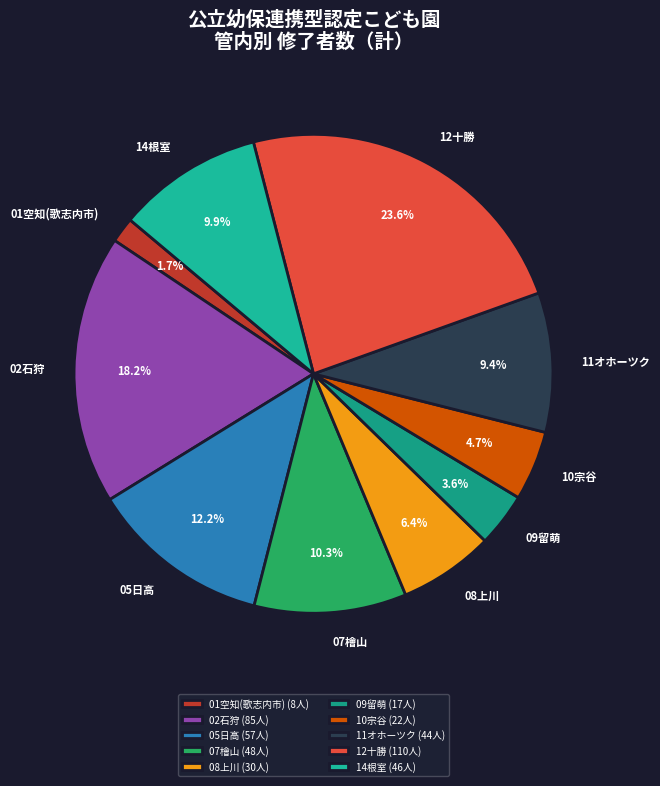

How much of the chart is everything except 10宗谷?

95.3%